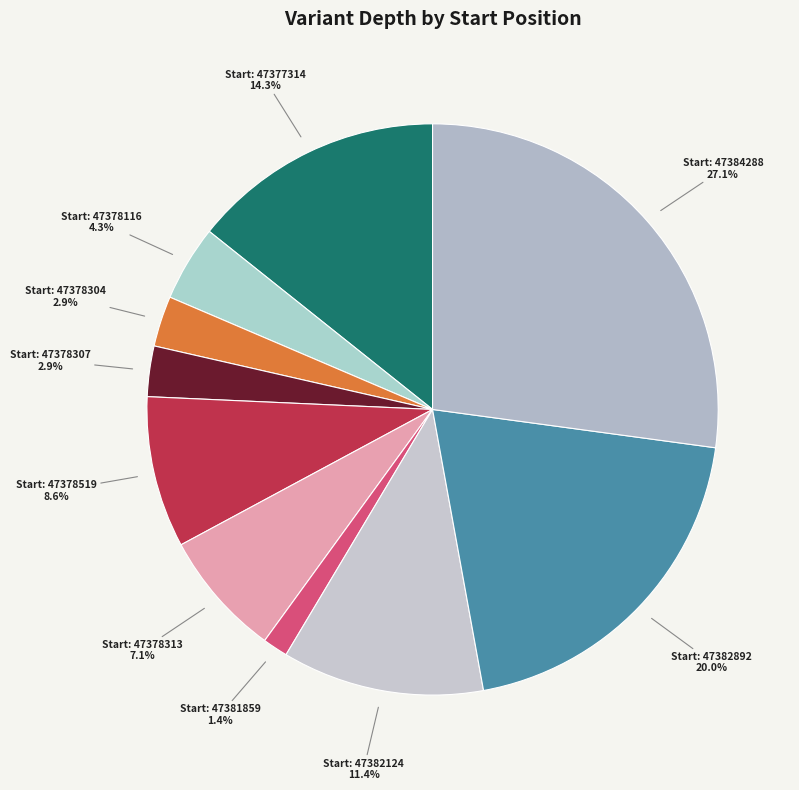

How many slices are in this pie chart?

10